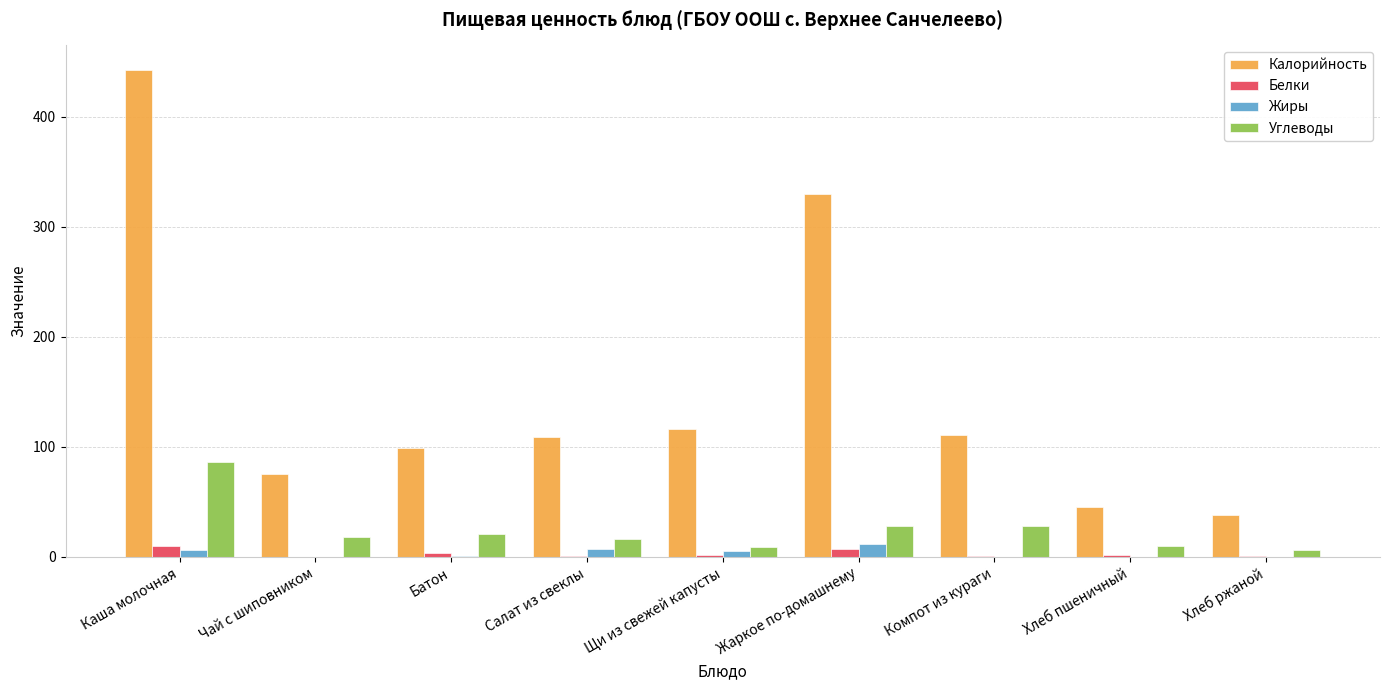

What is the sum of all Белки values?

26.7